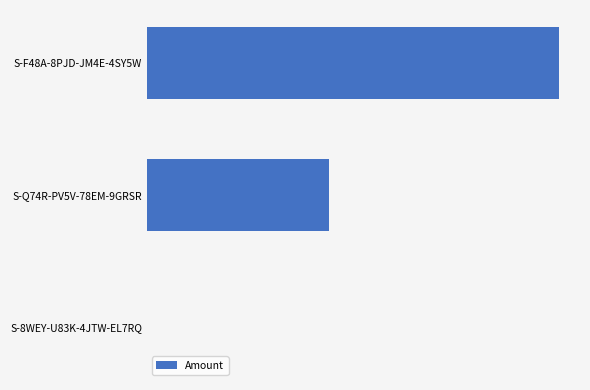

How many series are shown in this chart?

1